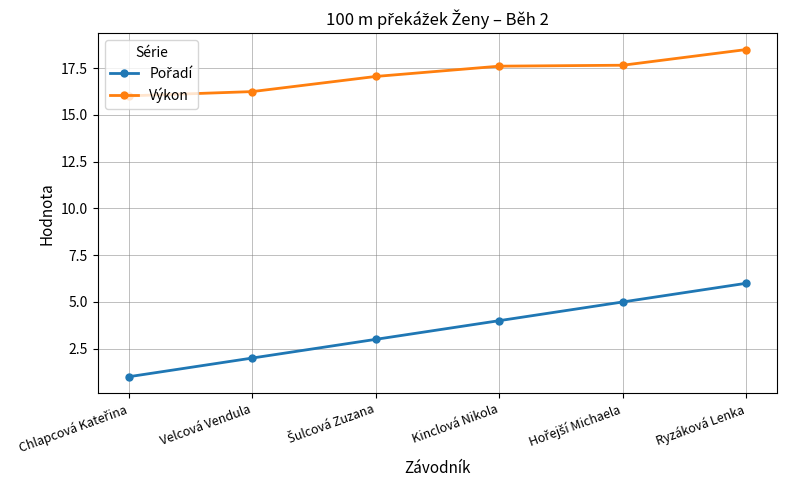

Does the chart have visible grid lines?

Yes